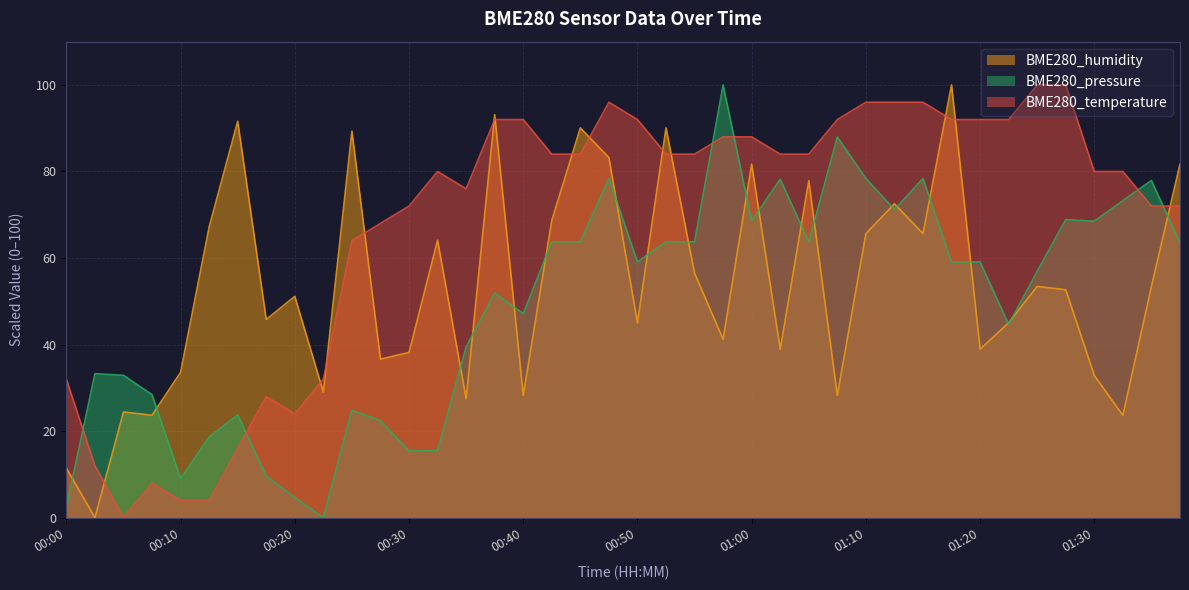

How many intersections are there between BME280_humidity and BME280_temperature?

13